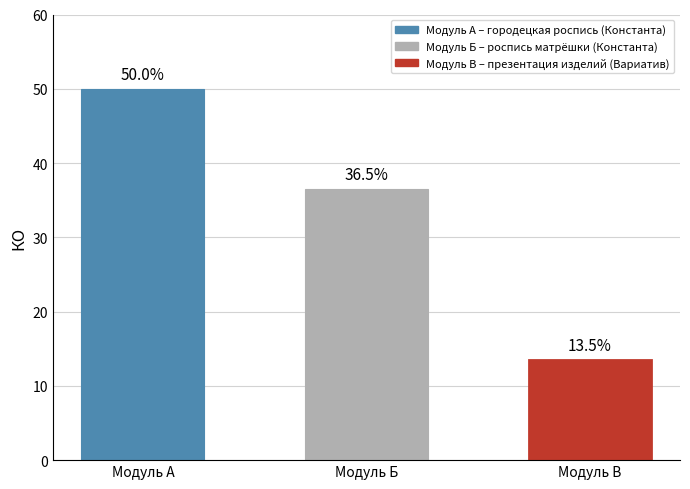

What is the difference between the second highest and minimum values?

23.0